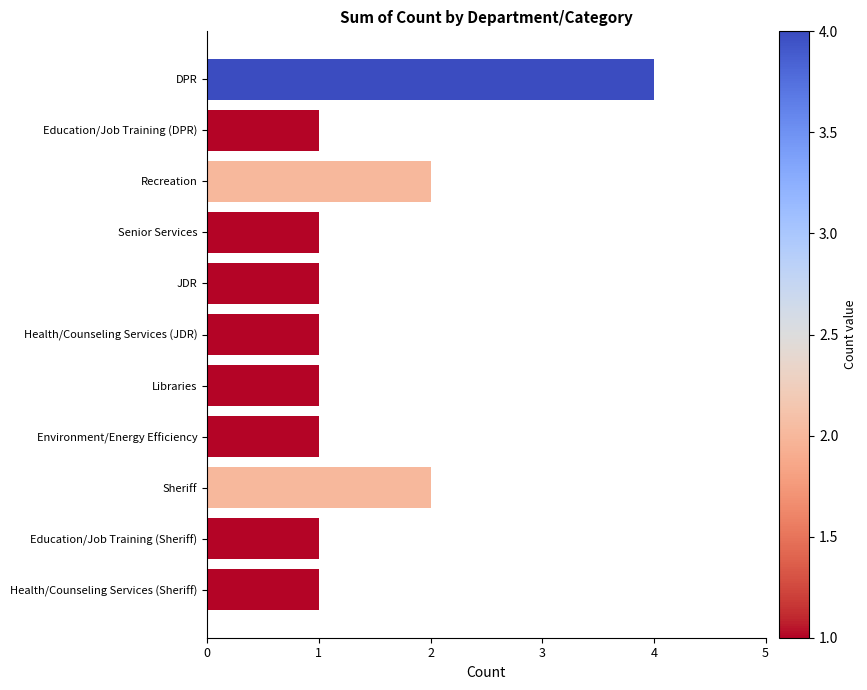

Is it true that the value at Education/Job Training (DPR) is 1?

True